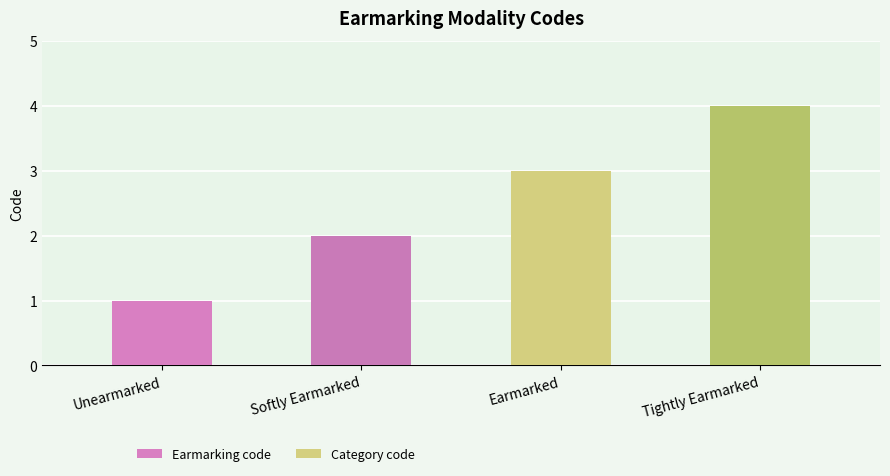

What is the maximum value shown in the chart?

4